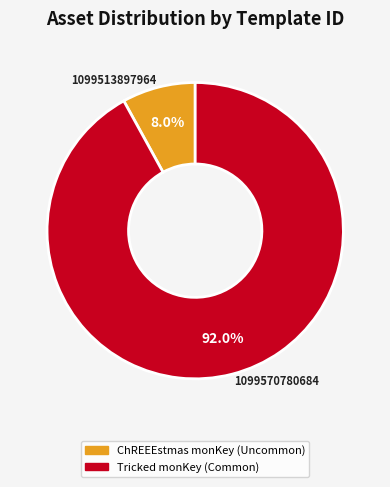

How many slices are in this pie chart?

2